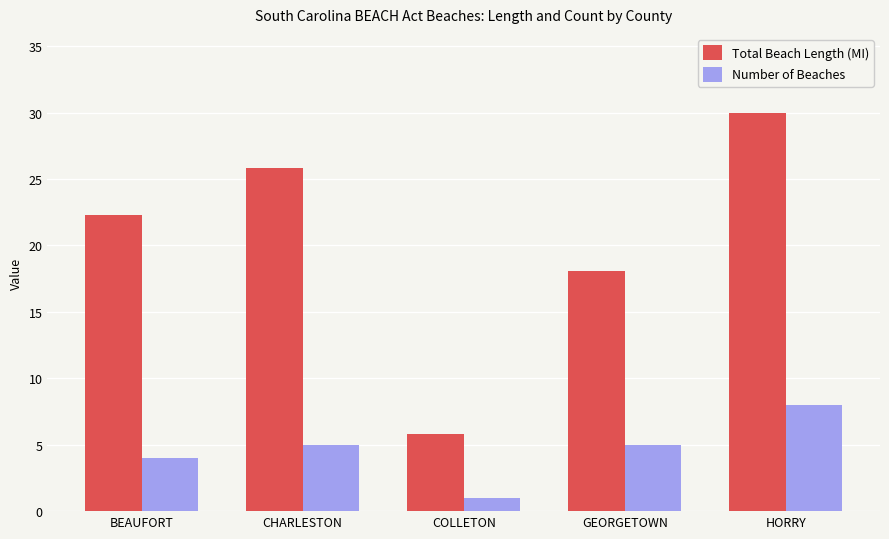

What is the label of the 1st bar from the right?

HORRY